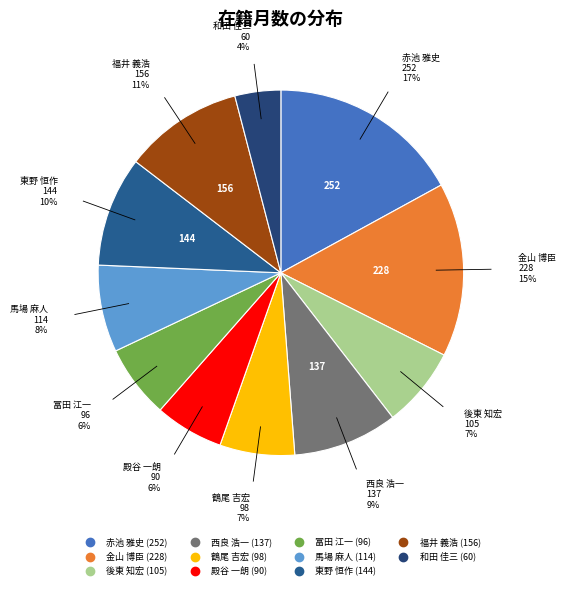

Approximately how many times larger is the value at 東野 恒作 compared to 後東 知宏?

1.4